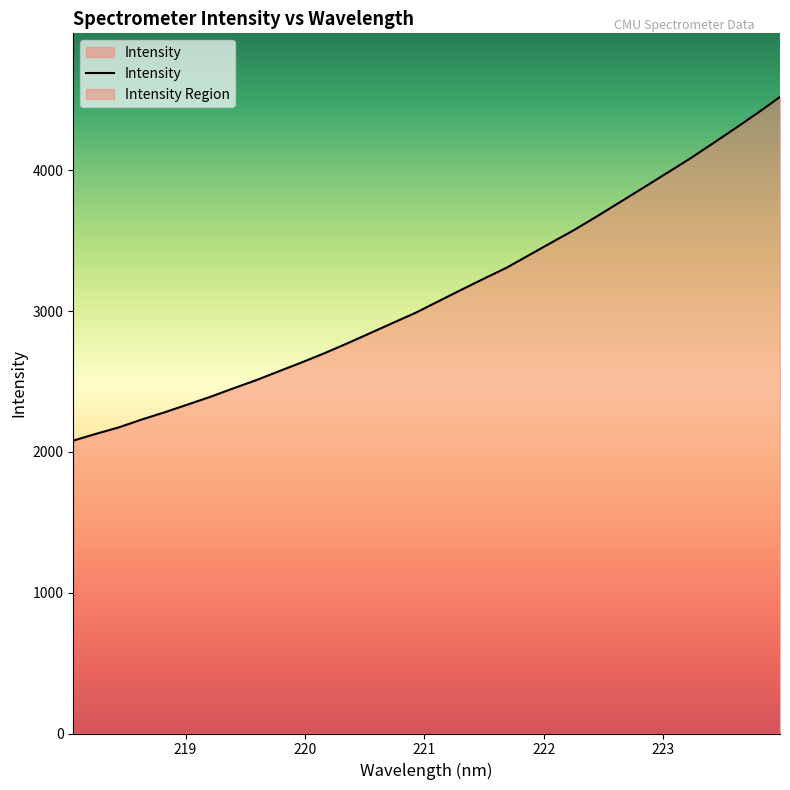

How many series are shown in this chart?

1